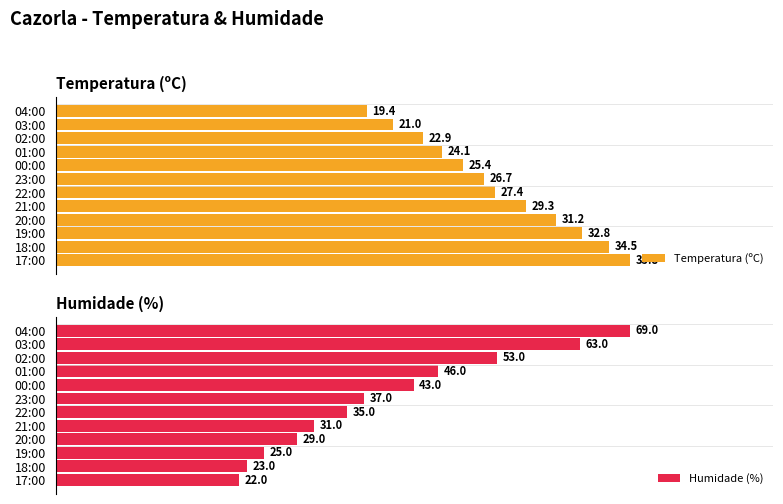

How many data points in Humidade (%) are less than 37?

6